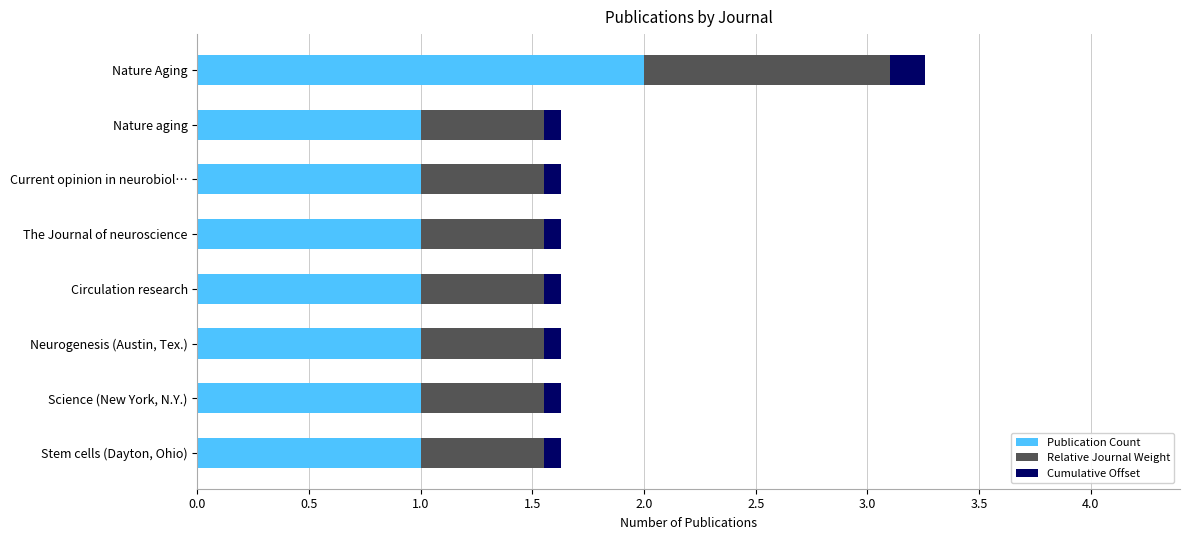

What is the maximum value for Publication Count?

2.0